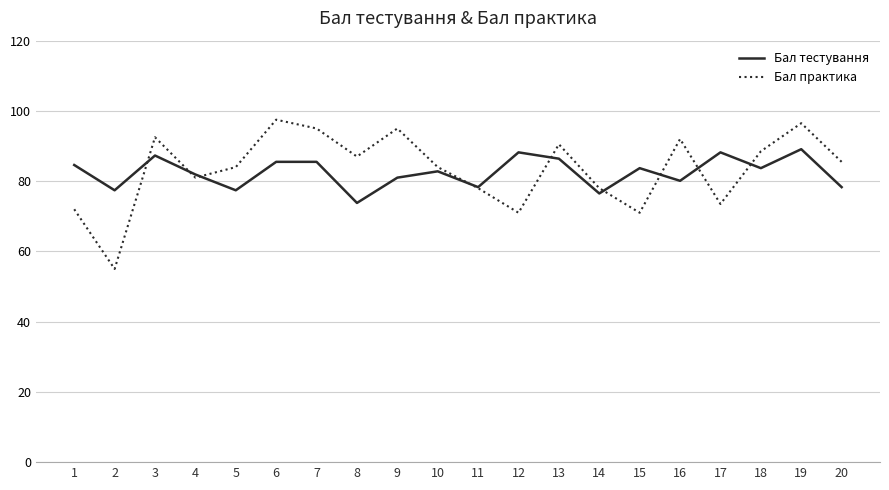

What is the spread (max minus min) of values at 7?

9.5